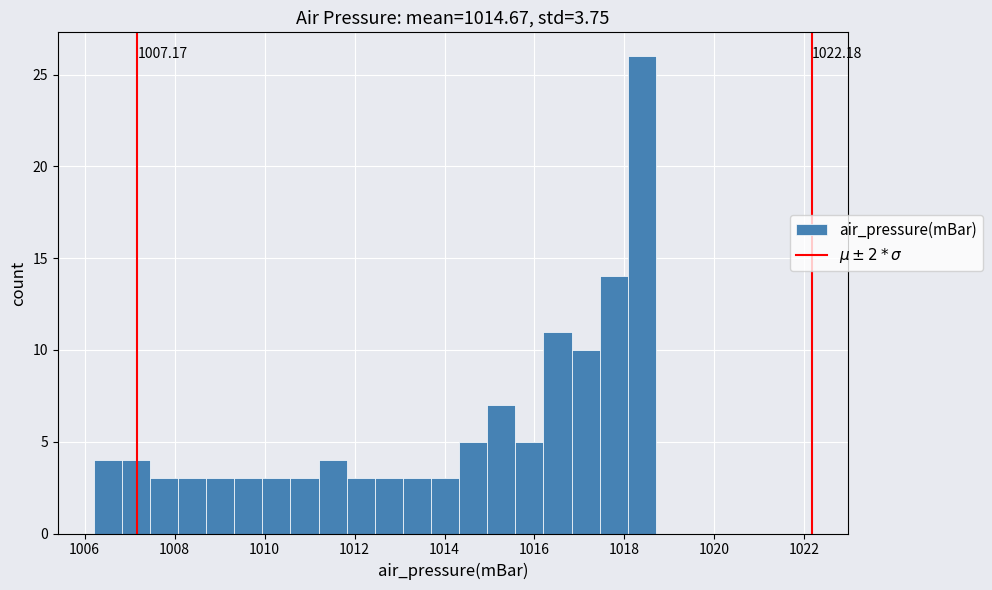

Around what value on the x-axis is the tallest bar? Give the approximate position of its centre, as read against the axis.

1018.4